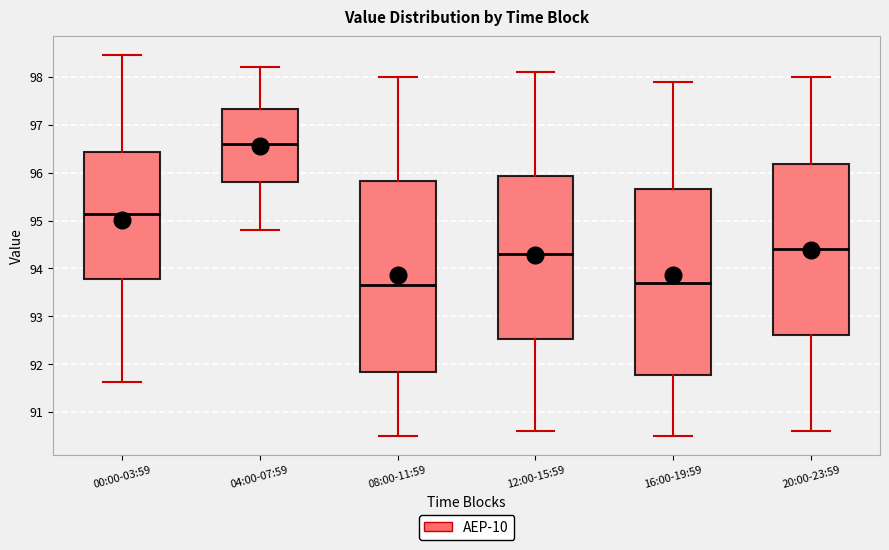

Where does the upper whisker of the box for 12:00-15:59 end on the y-axis? The values are not printed on the chart, so give them approximately, as read against the axis.

98.1